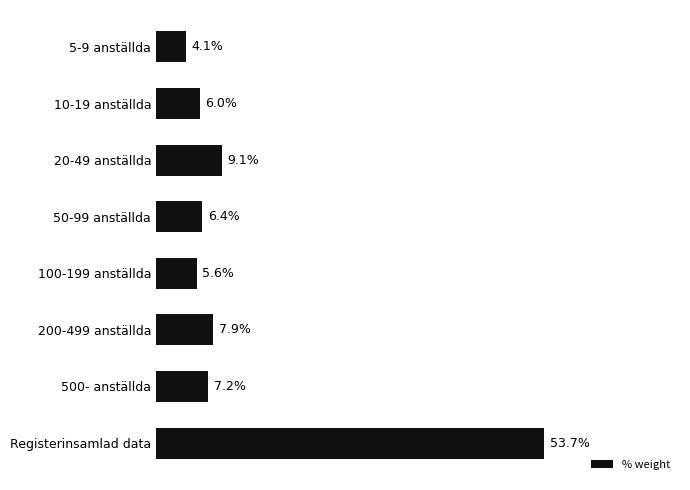

What is the label of the 4th bar from the top?

50-99 anställda